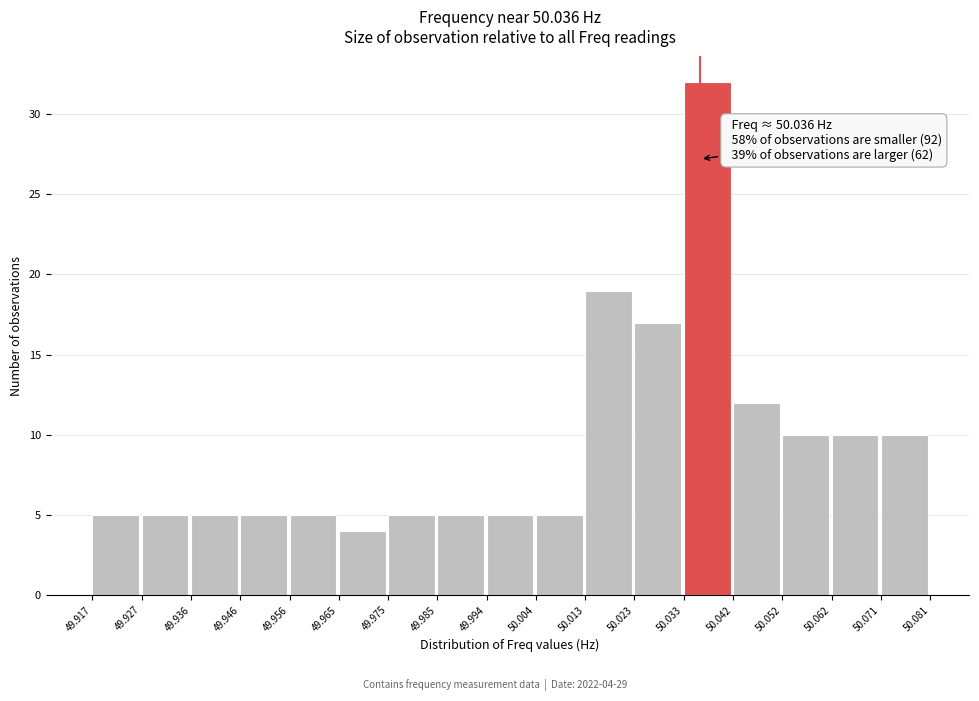

Over which range of the x-axis is the bar tallest?

50.033 to 50.042